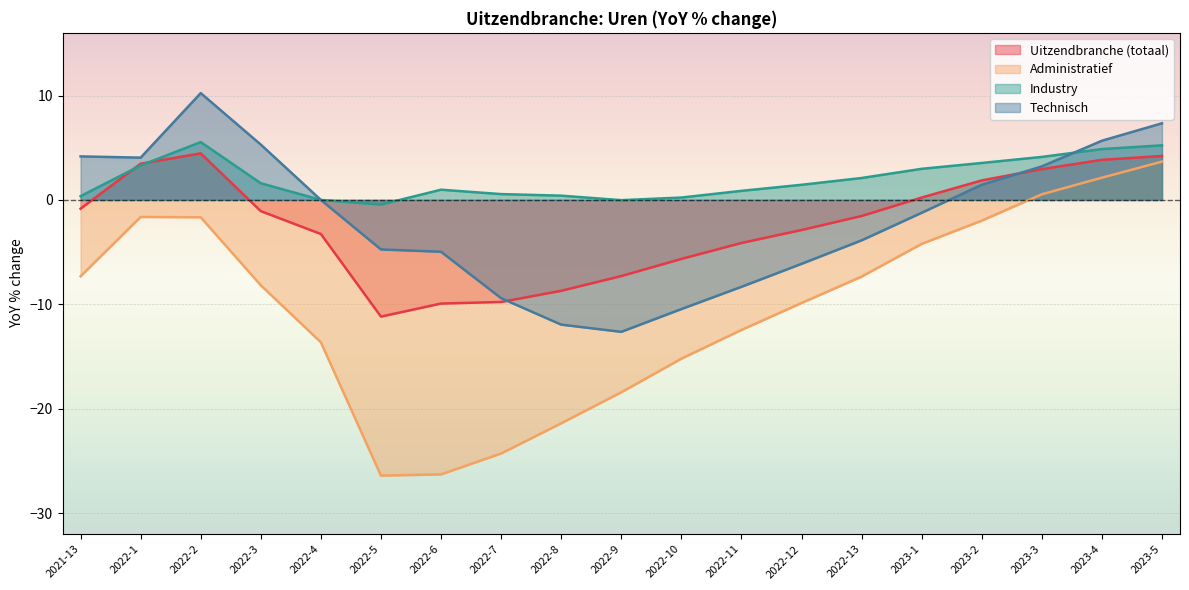

What is the highest value of the Technisch series?

10.2